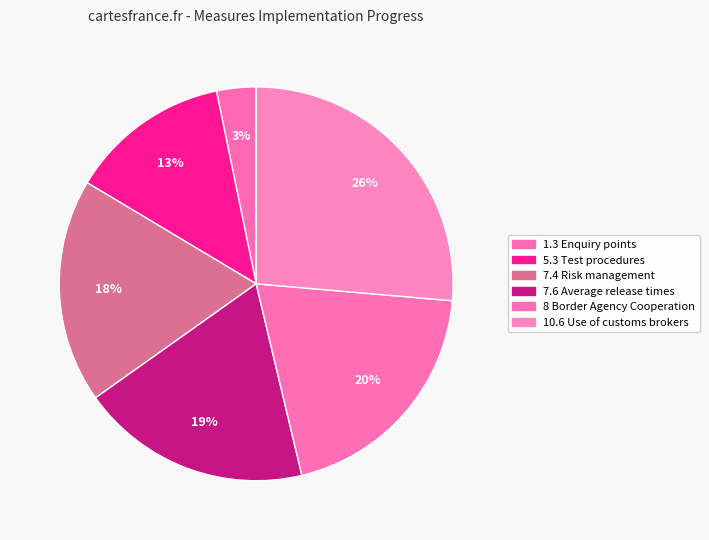

How many slices are in this pie chart?

6